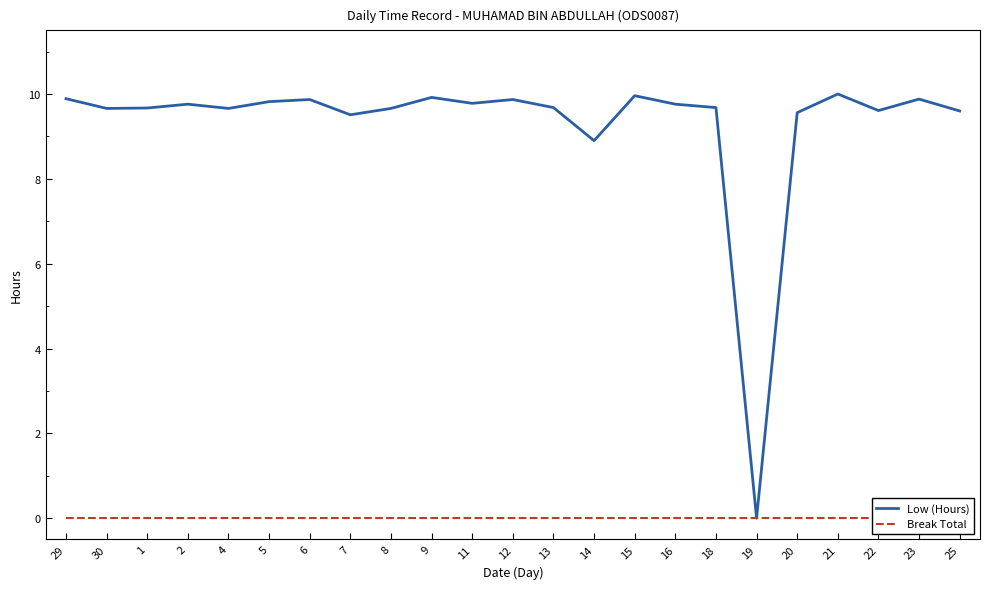

At 1, list the series in order from smallest to largest.

Break Total, Low (Hours)